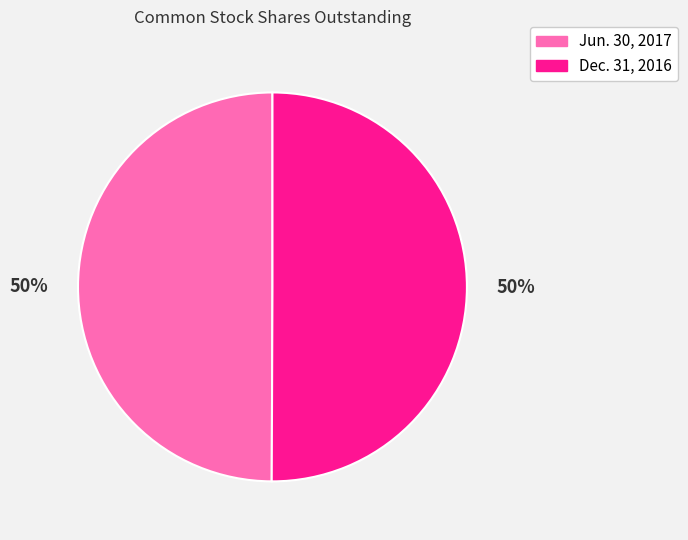

To the nearest percent, what portion does Dec. 31, 2016 represent?

50%